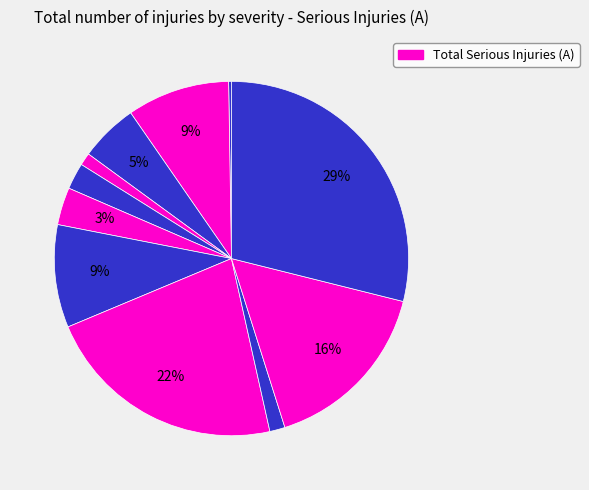

To the nearest percent, what is the average slice percentage?

8%